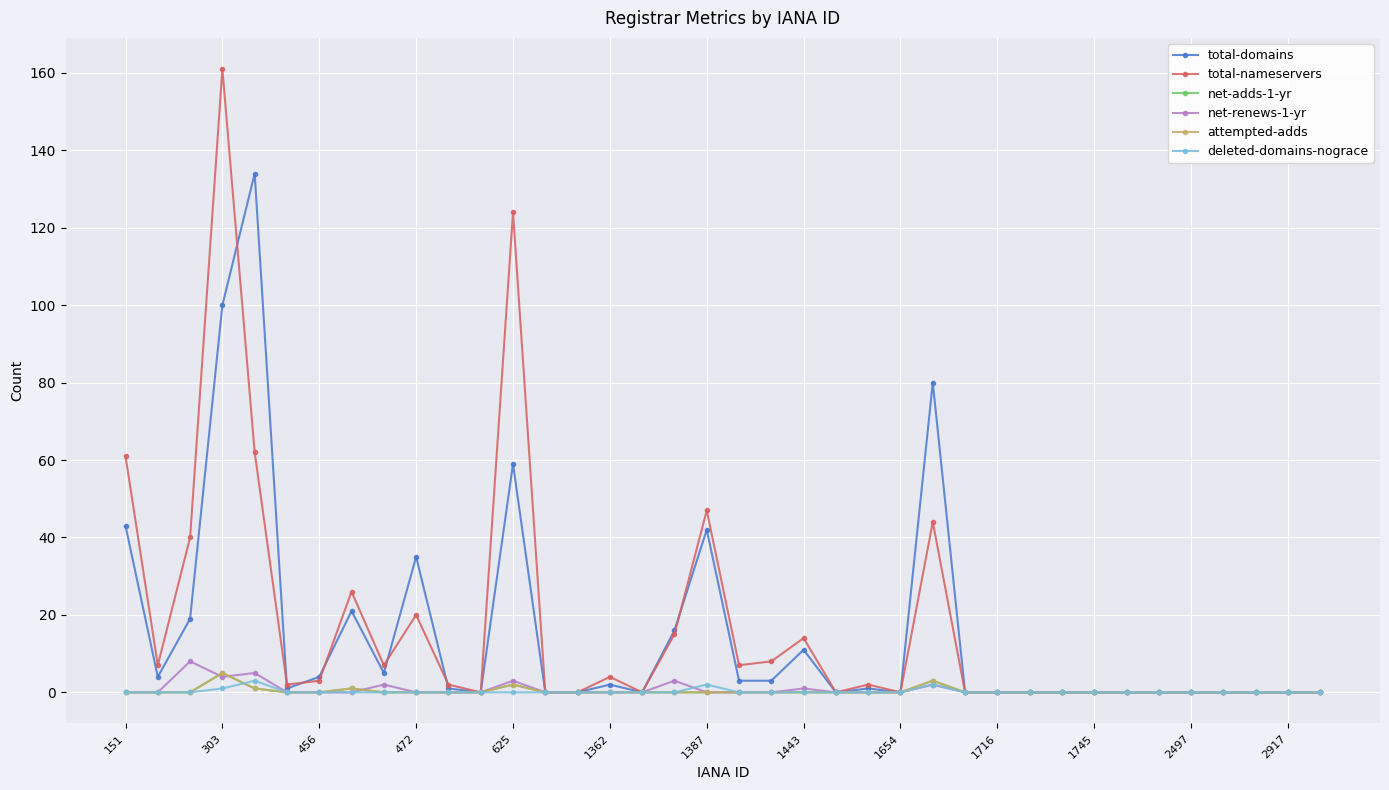

Which series has the largest total across all categories?

total-nameservers